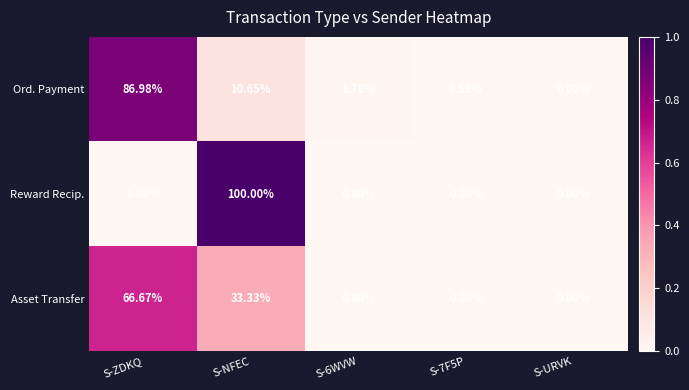

At which category does the chart reach its peak across all series?

S-NFEC